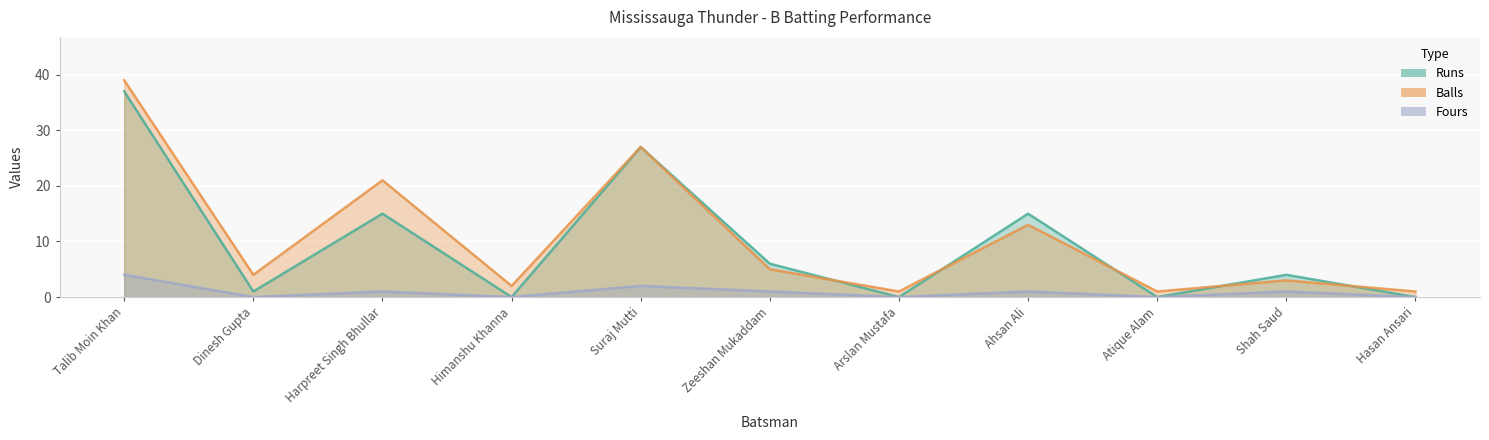

How many lines are shown in the chart?

3